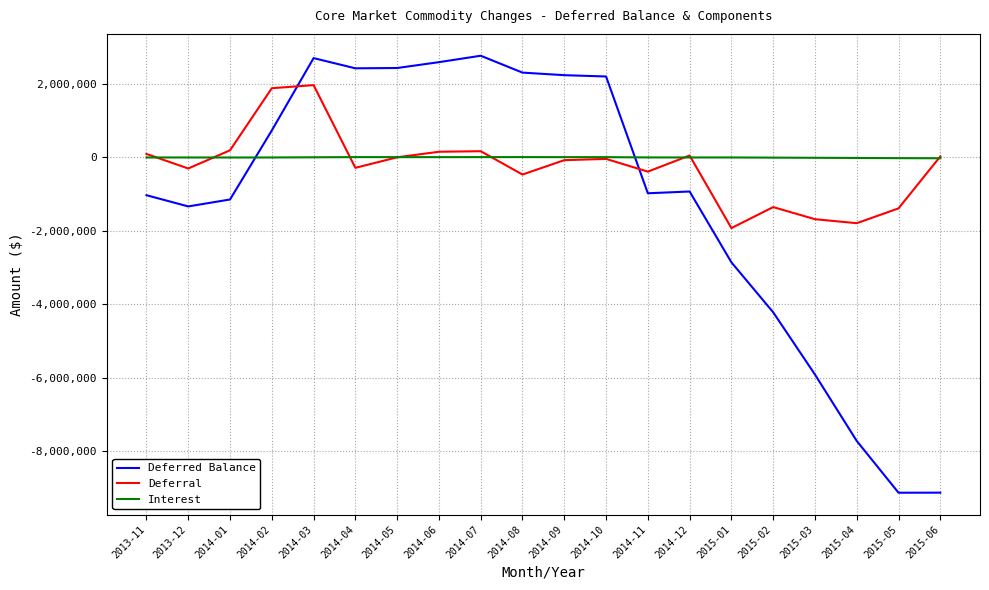

Which series changed the most between 2013-11 and 2014-09?

Deferred Balance